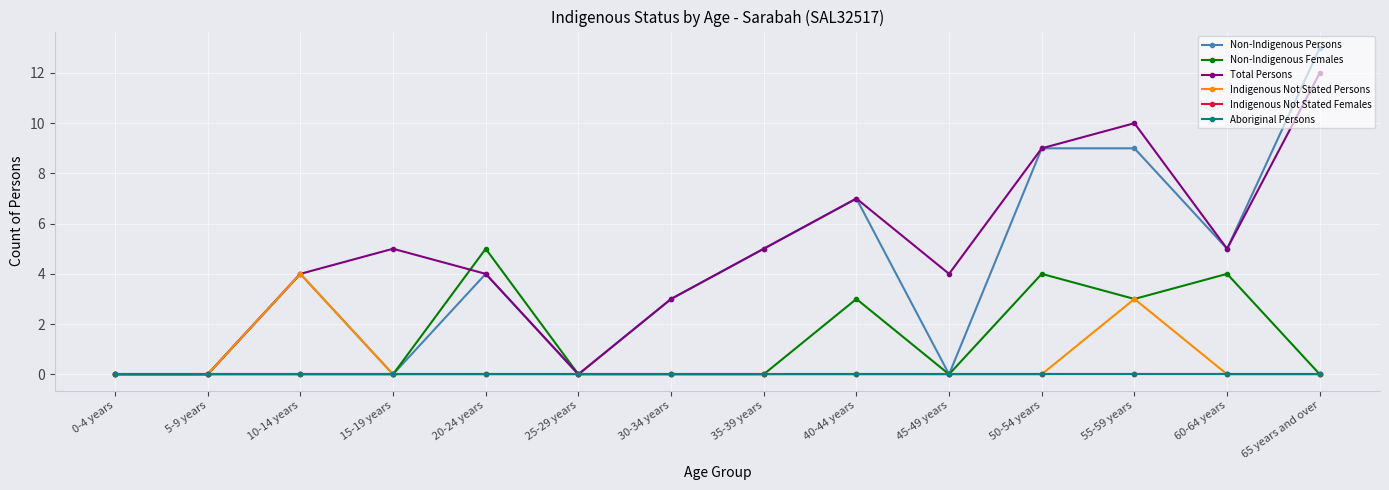

True or false: Aboriginal Persons and Indigenous Not Stated Persons cross at least once.

False